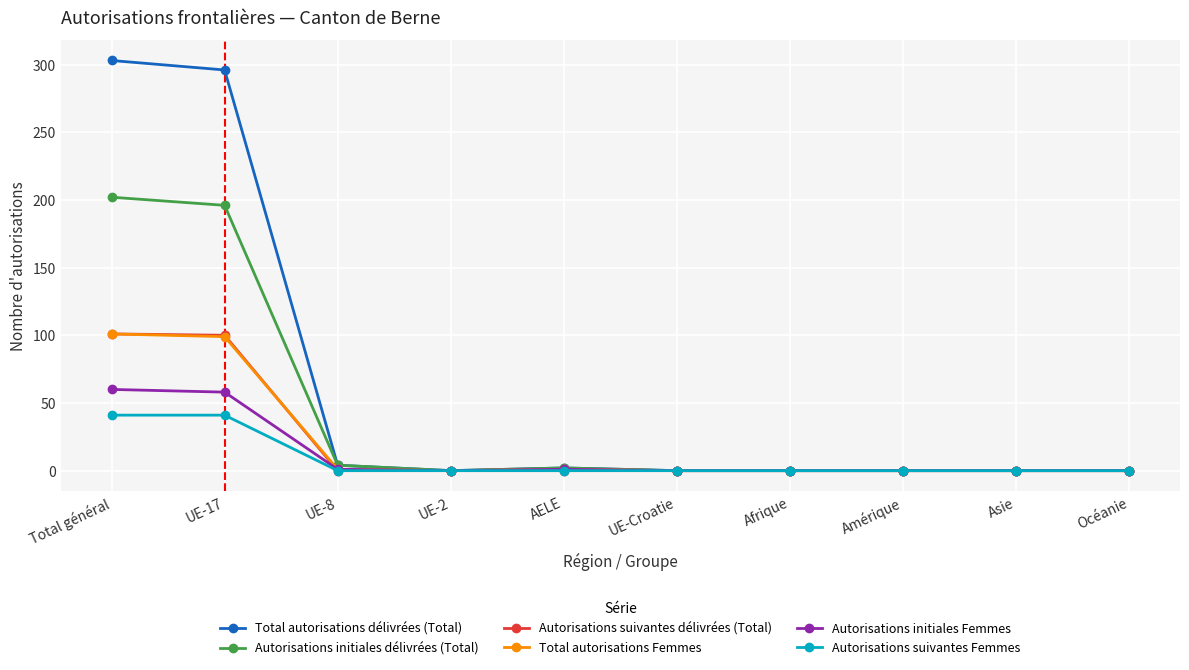

Between UE-17 and UE-2, which series saw the biggest shift?

Total autorisations délivrées (Total)